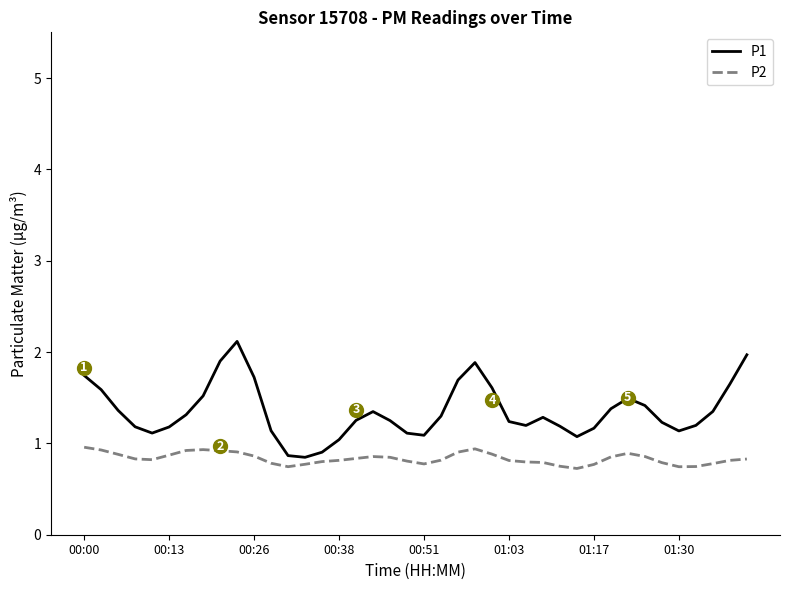

At how many categories does at least one series exceed 1?

37